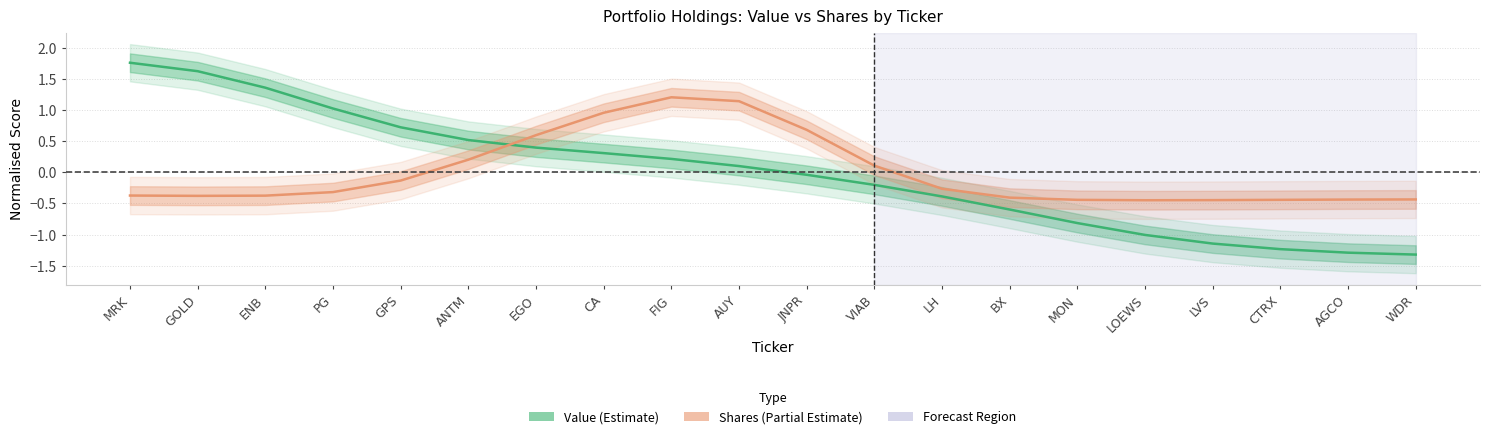

Is it true that Value (Estimate) equals -1.0 at LOEWS?

True